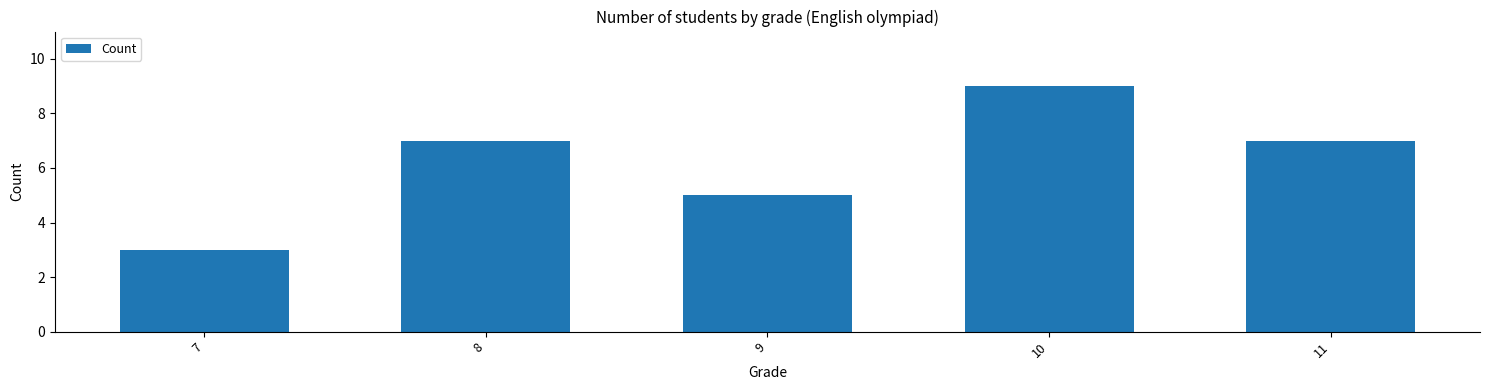

Reading left to right, transcribe all the data shown in this chart.

3	7	5	9	7